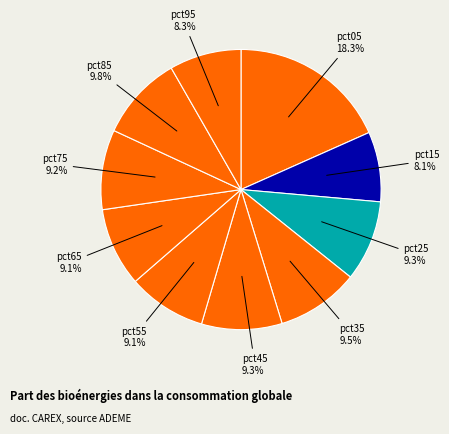

To the nearest percent, what portion does pct65 represent?

9%